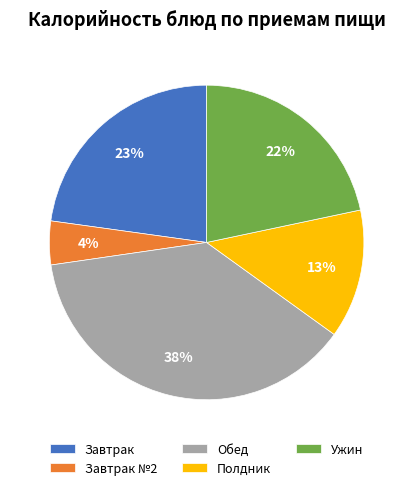

Do Завтрак №2 and Ужин together represent more than half of the pie?

No